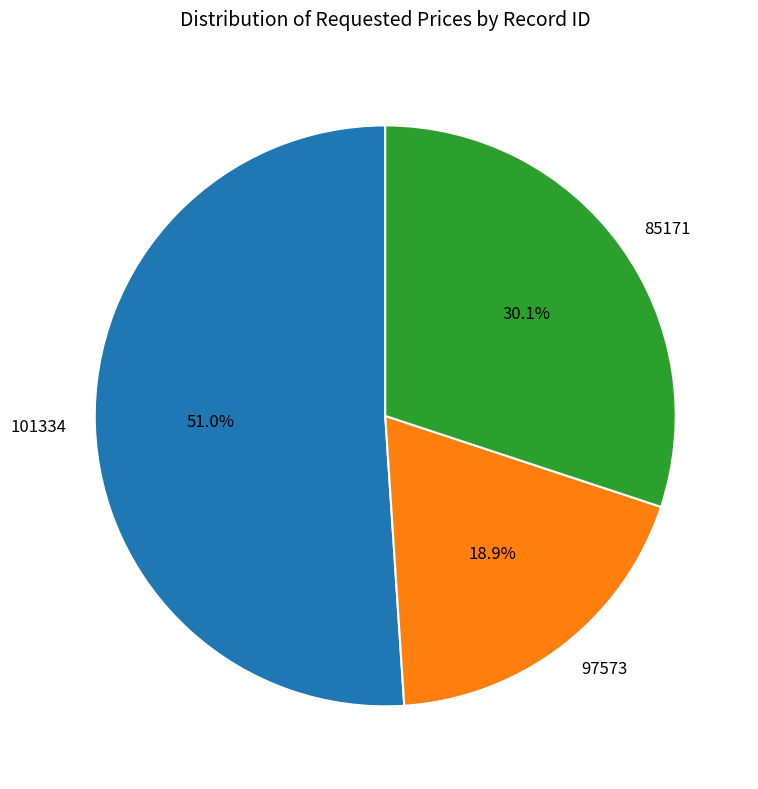

Is it true that 85171 is 18% of the pie?

False